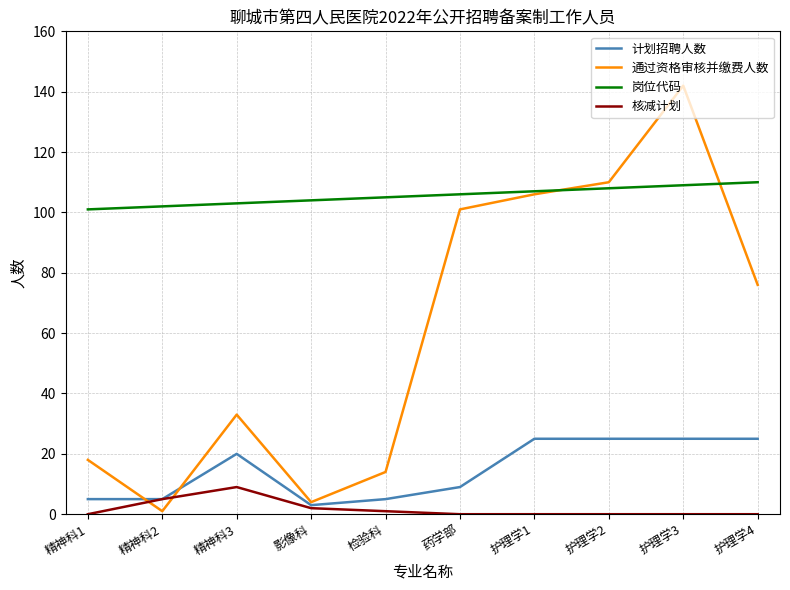

What position from the right is 护理学2?

3